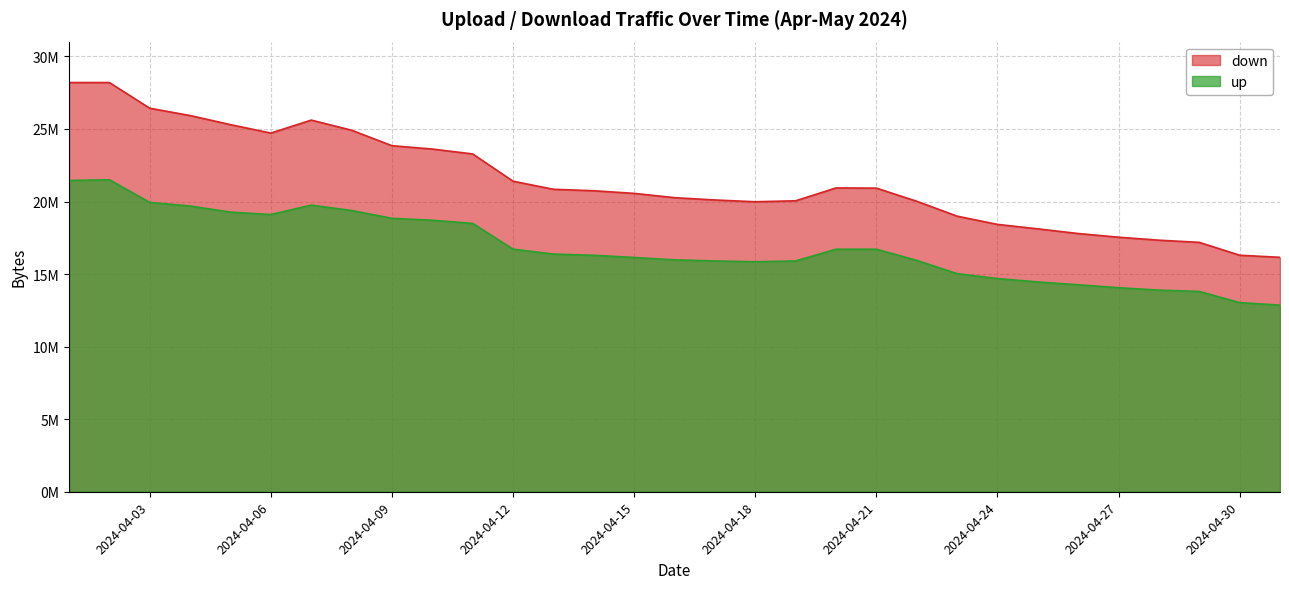

Is it true that down equals 20051015 at 2024-04-19?

True